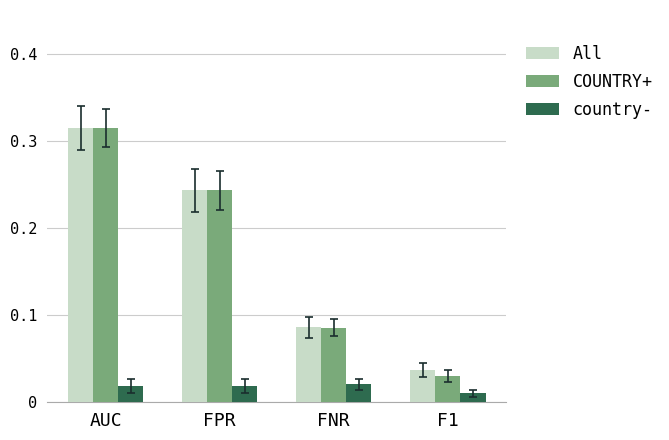

Which series changed the most between AUC and FPR?

COUNTRY+